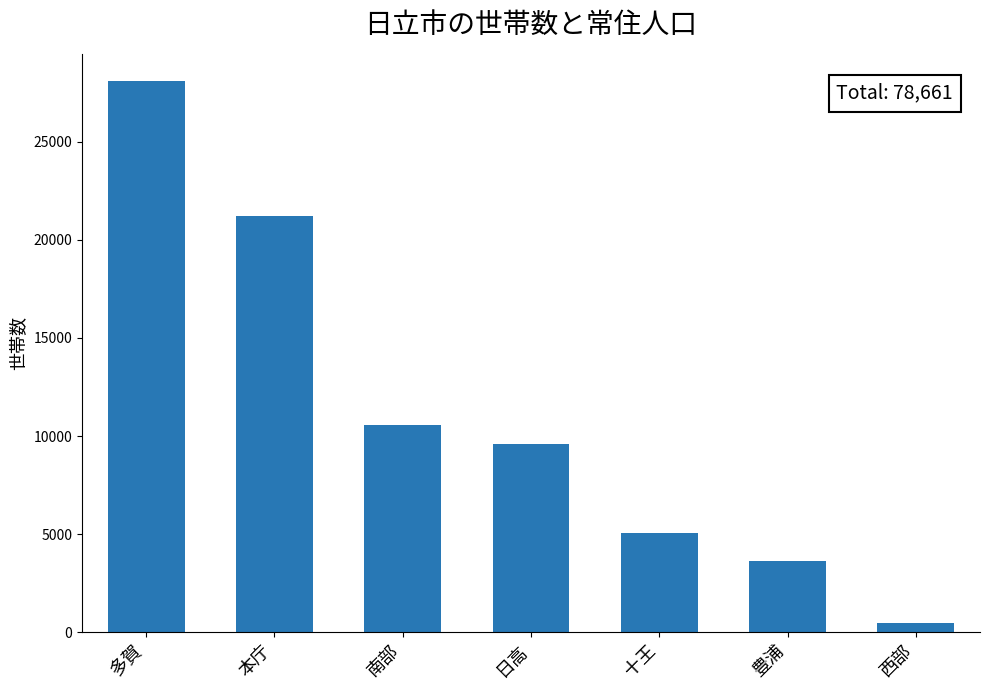

Rank the categories by value from highest to lowest.

多賀, 本庁, 南部, 日高, 十王, 豊浦, 西部